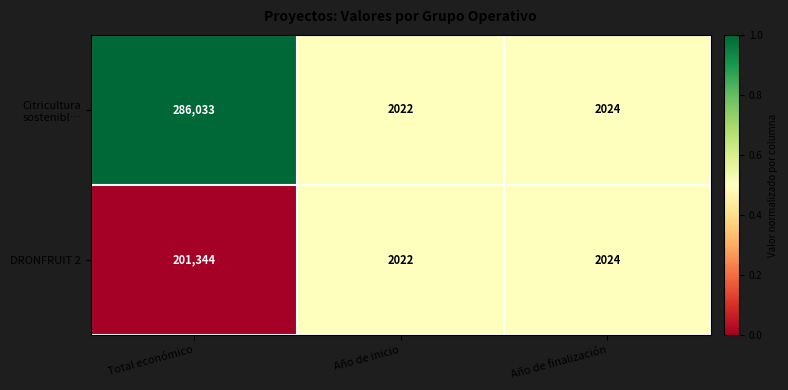

At which label does DRONFRUIT 2 reach its peak?

Total económico